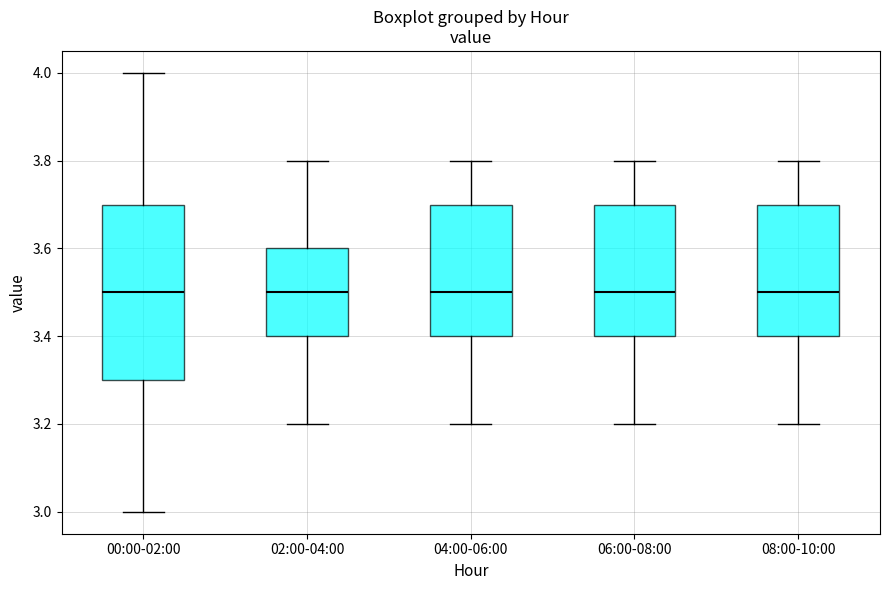

Comparing the boxes themselves (not the whiskers), which one is the tallest?

00:00-02:00